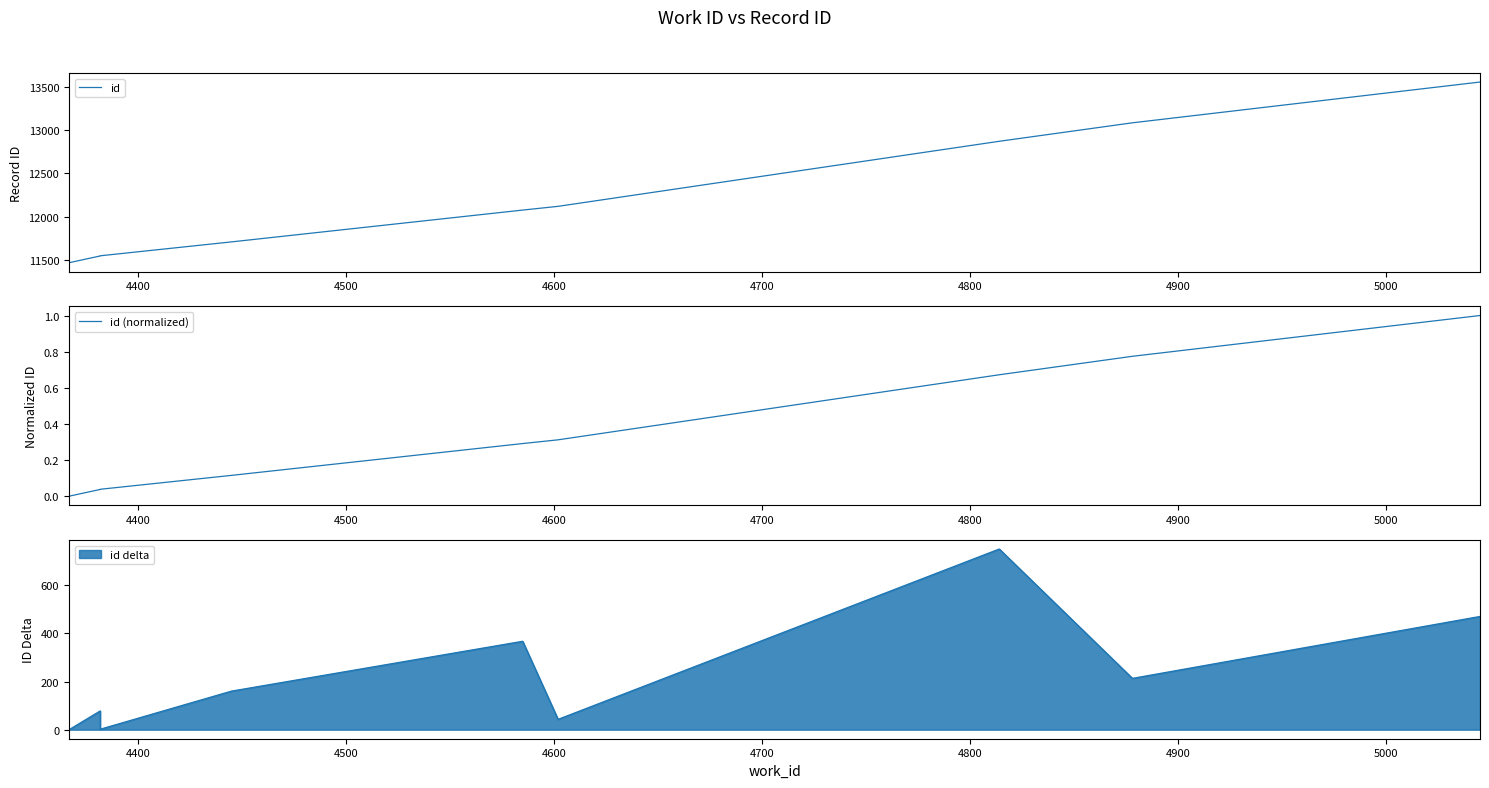

What is the sum of all id (normalized) values?

3.2